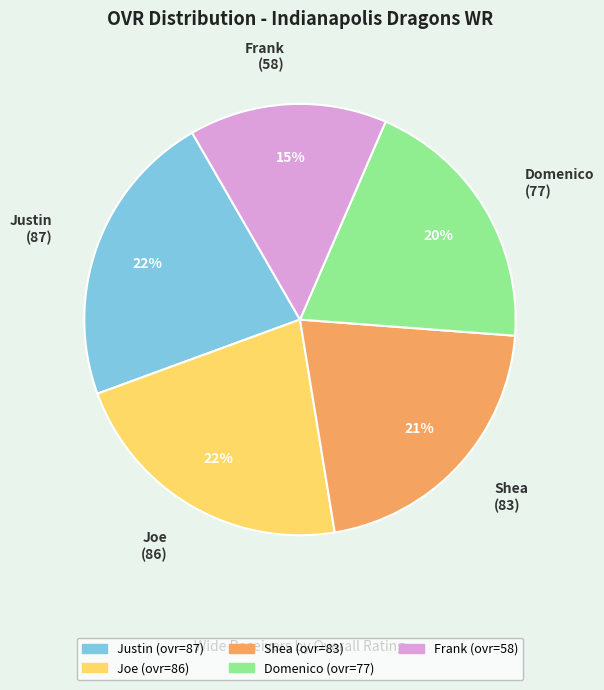

Is there a majority slice in this chart?

No